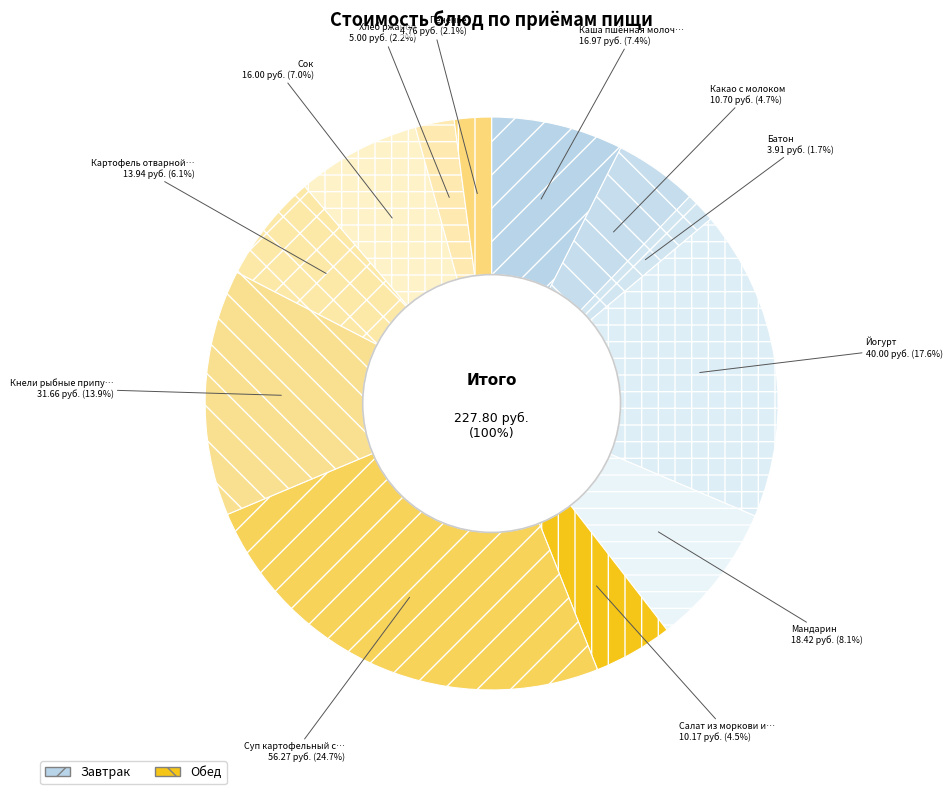

The Салат из моркови и яблок slice represents 1% of the pie. True or false?

False